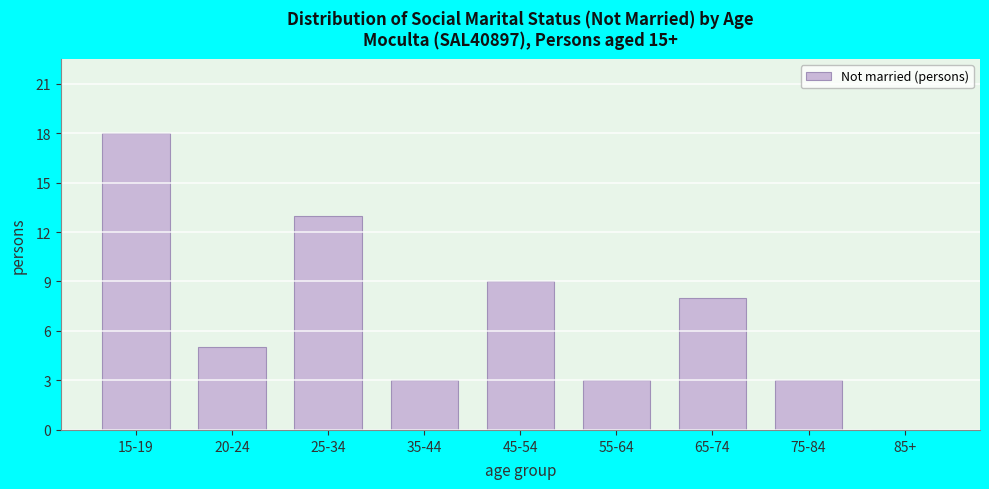

Reading left to right, list all the values displayed in this chart.

15-19=18	20-24=5	25-34=13	35-44=3	45-54=9	55-64=3	65-74=8	75-84=3	85+=0